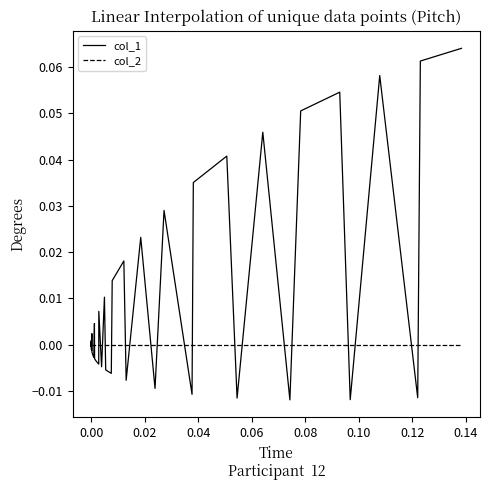

Which series has the largest range (max minus min)?

col_1